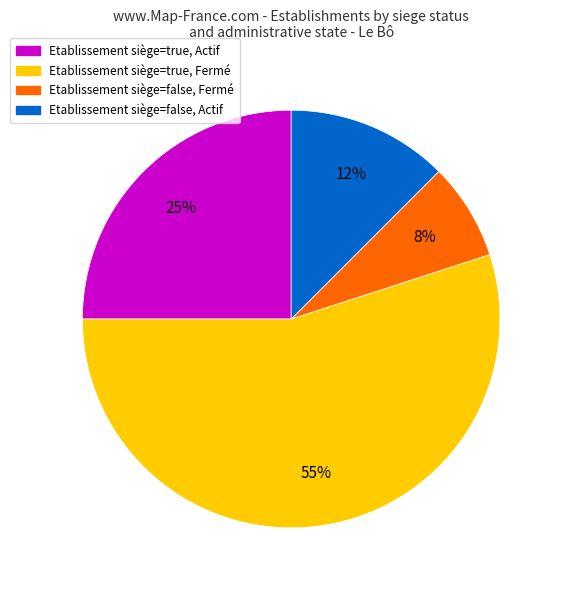

To the nearest percent, what is the difference between the largest and smallest slice percentages?

47%